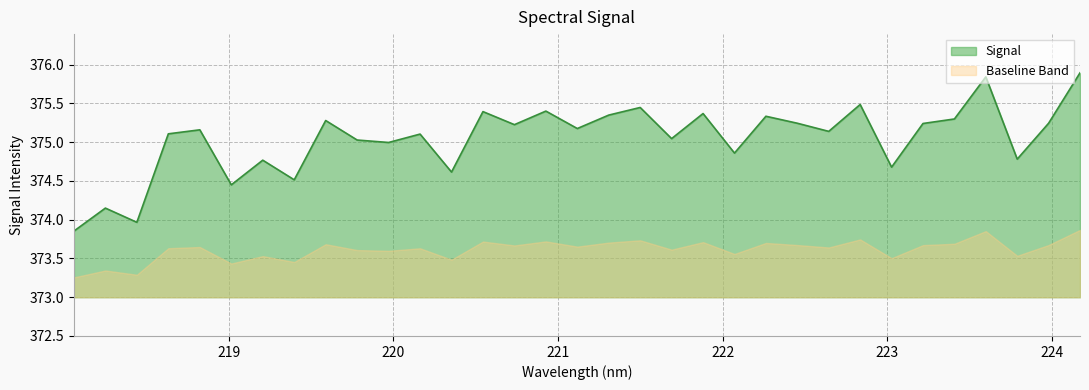

What is the approximate value at 222.4538?

375.2